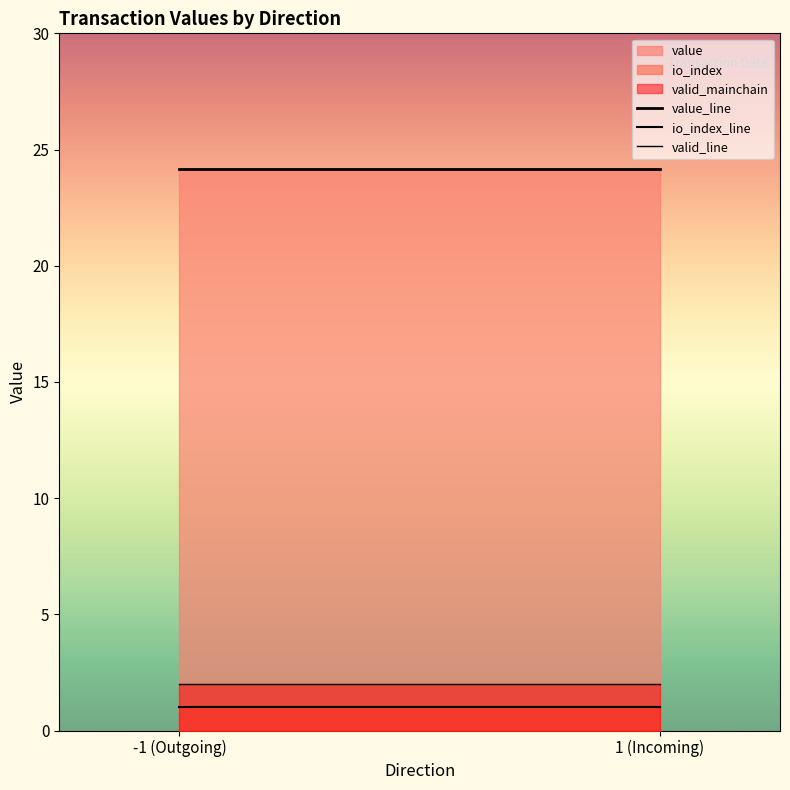

What is the total value across all series at 1 (Incoming)?

27.1